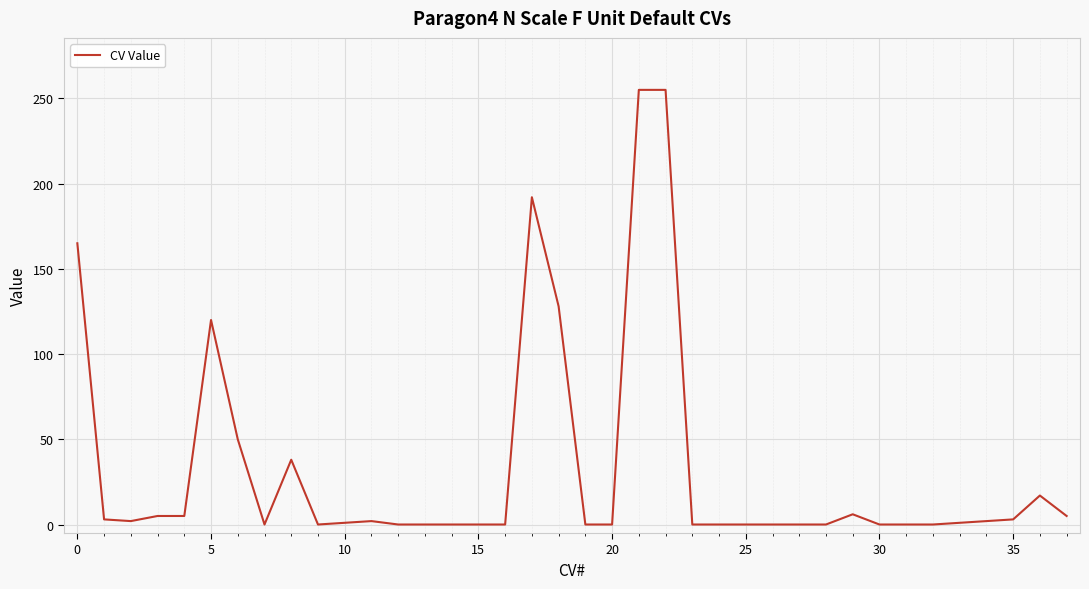

Does the chart display data point markers on the line(s)?

No